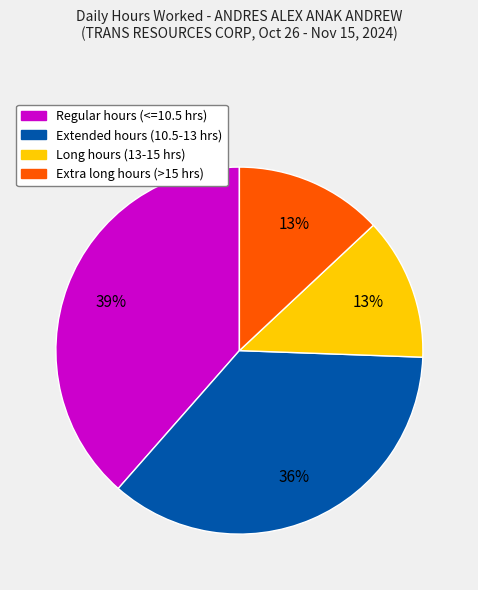

Is there any slice that represents more than half of the pie?

No